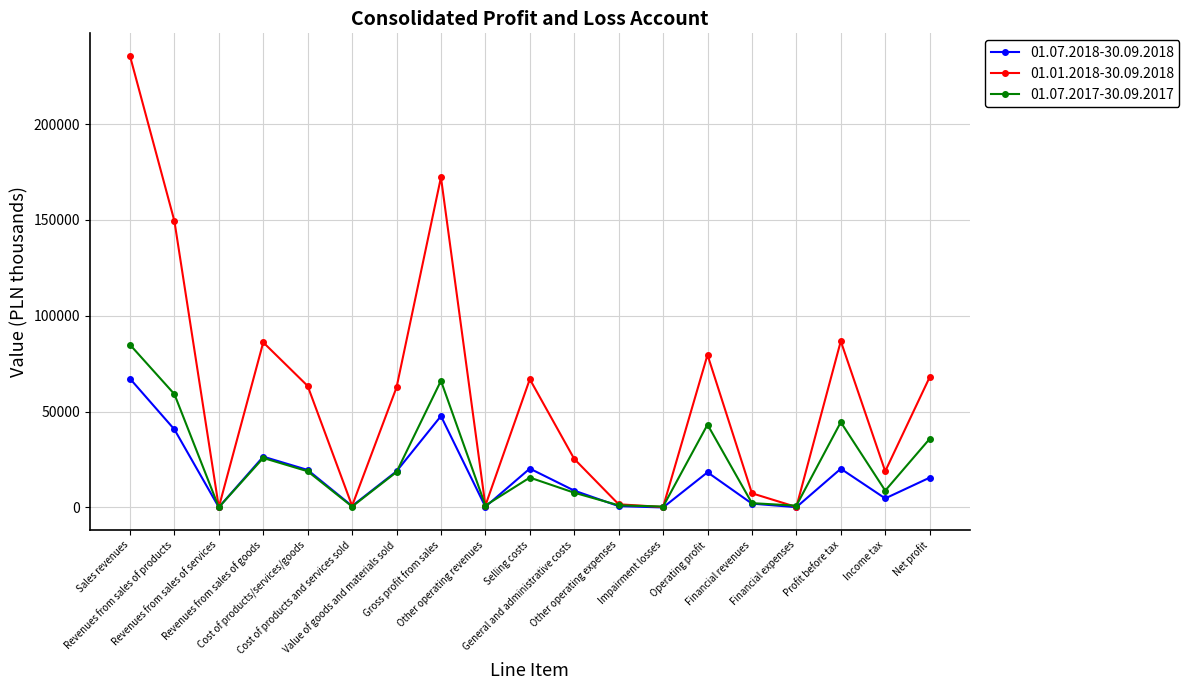

What position from the left is Income tax?

18